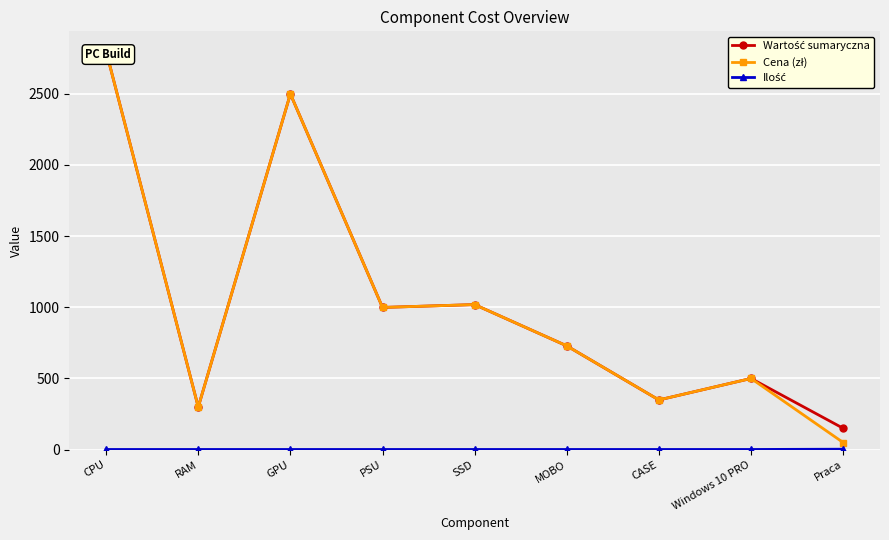

What is the value of the Ilość point at the 4th from the left?

1